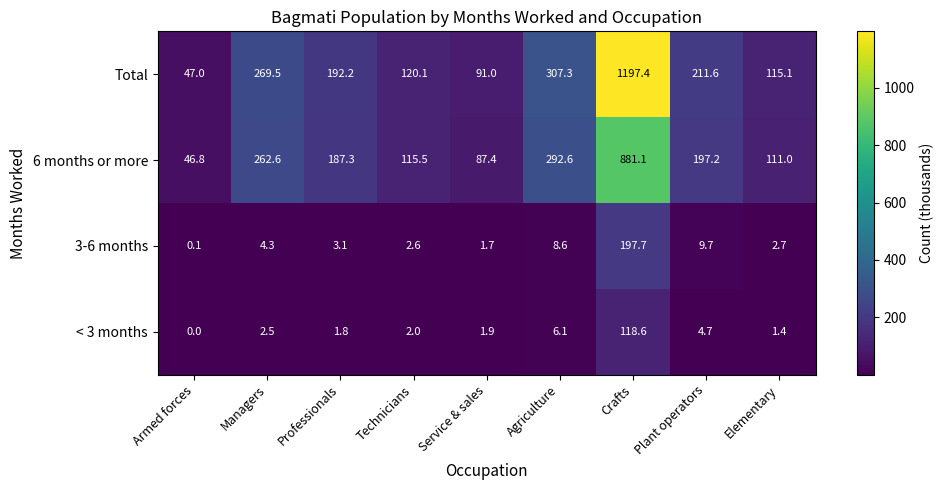

What is the difference between the highest and lowest values at Crafts?

1078.8